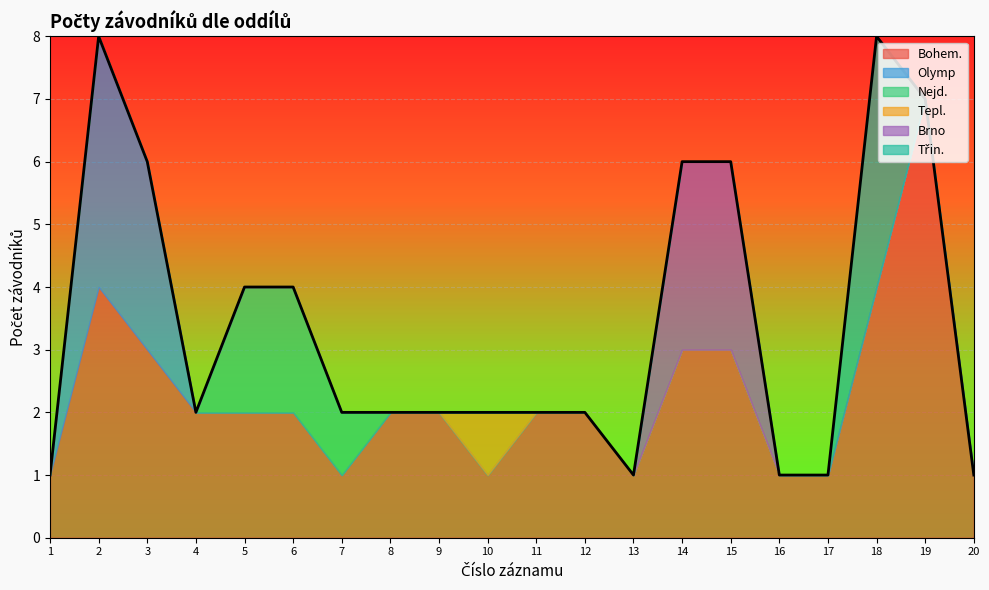

Does the chart display data point markers on the line(s)?

No